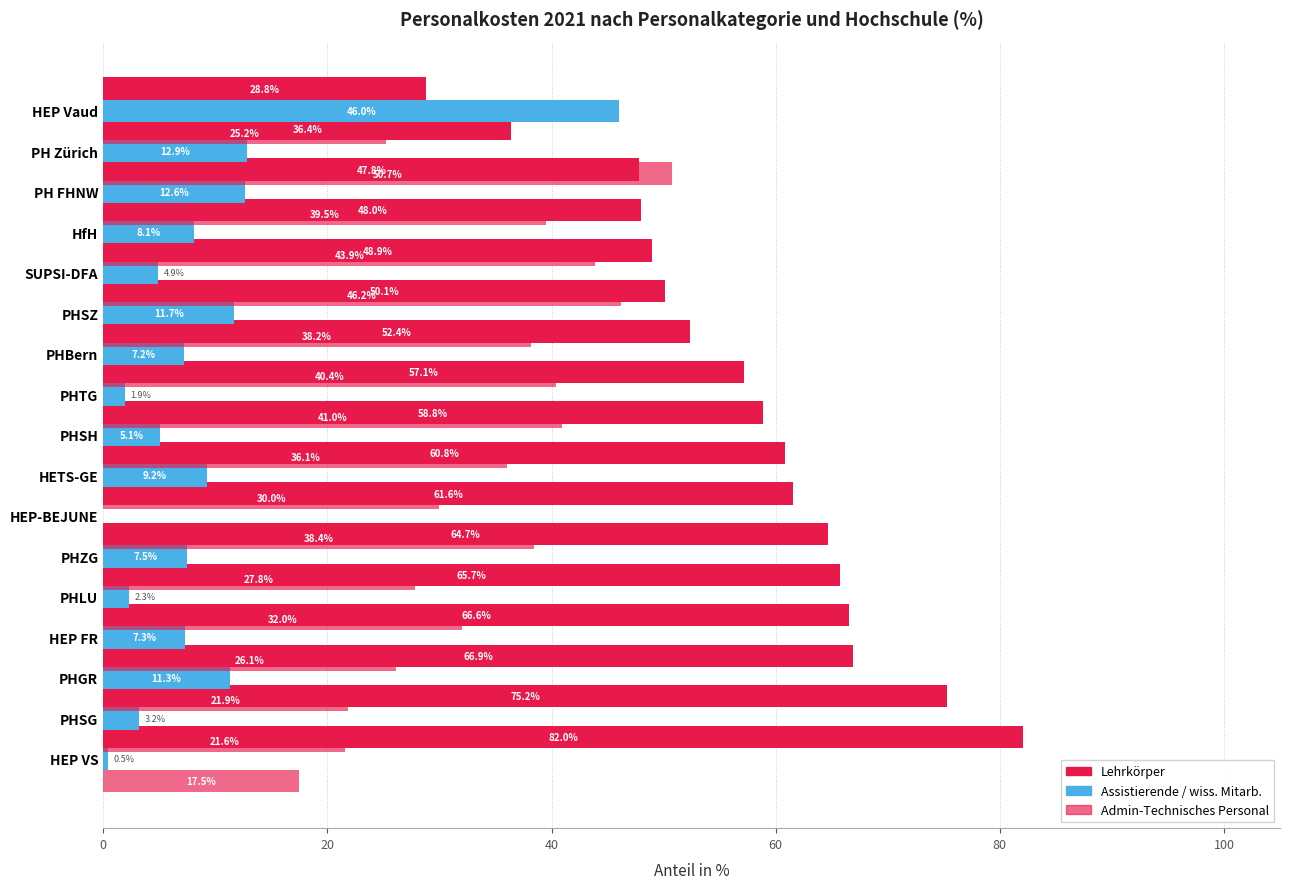

What position from the right is 13?

4